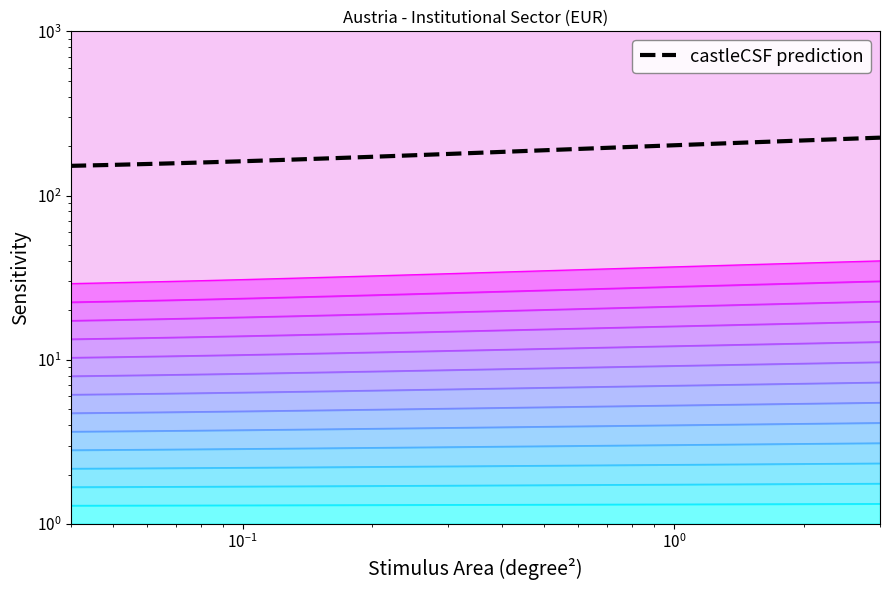

What is the minimum value shown in the chart?

1.0